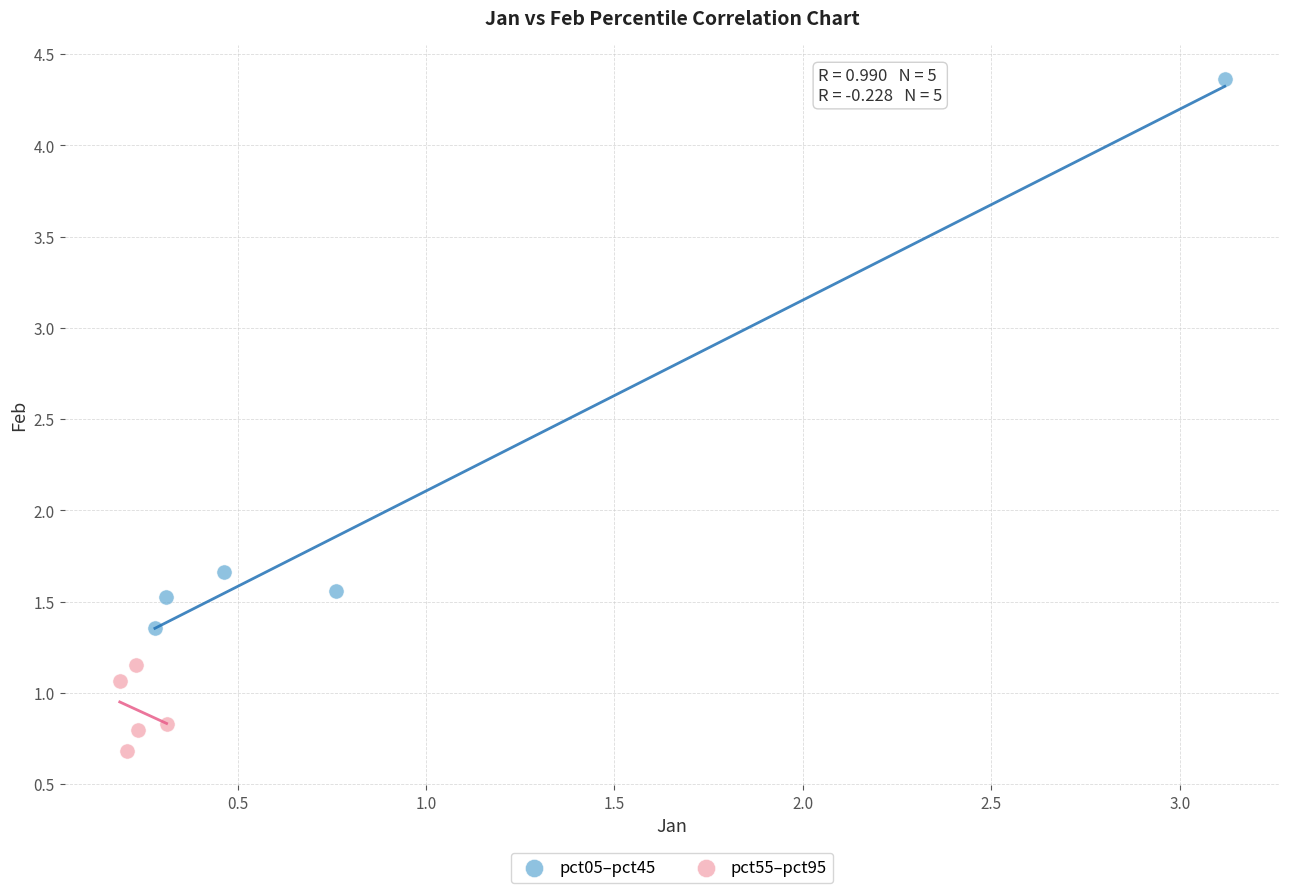

Which series has the largest Y range (max minus min)?

pct05–pct45